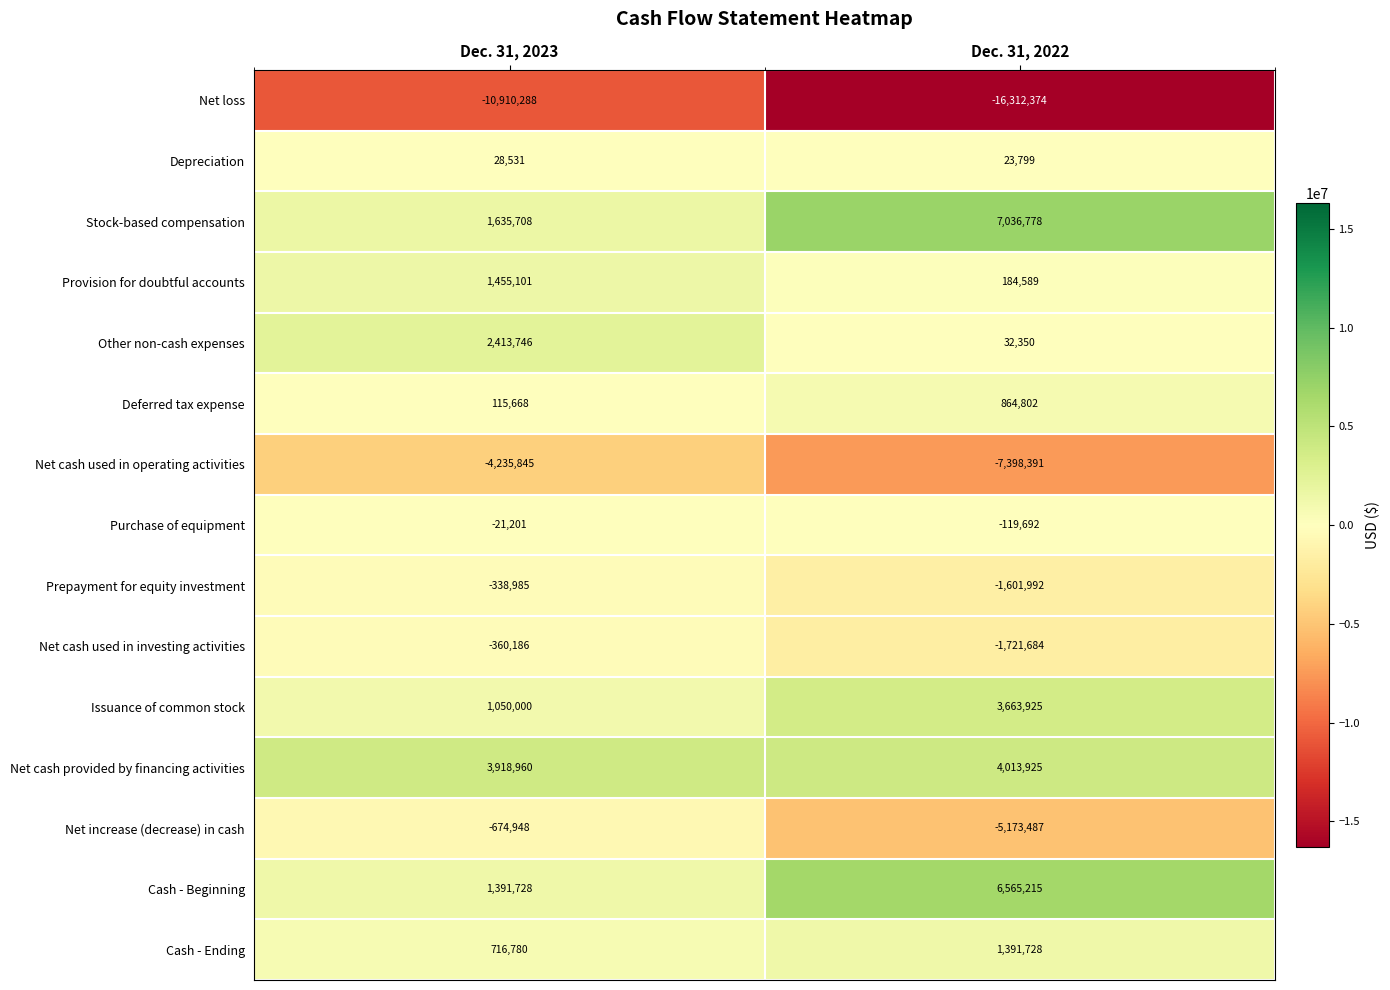

What is the total value across all series at Dec. 31, 2022?

-8550509